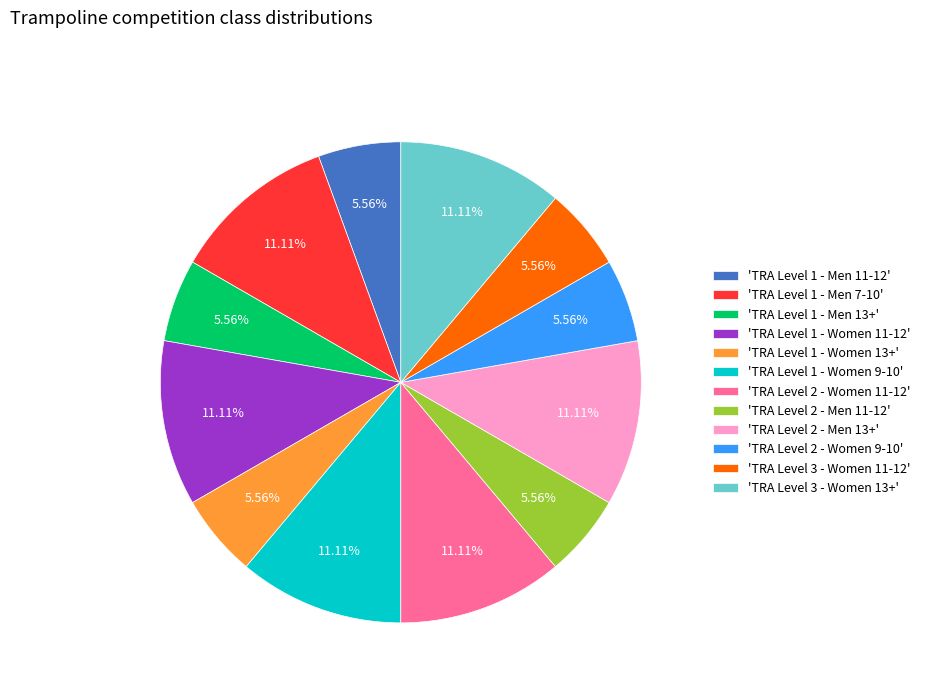

Does 'TRA Level 3 - Women 11-12' represent more than half of the total?

No